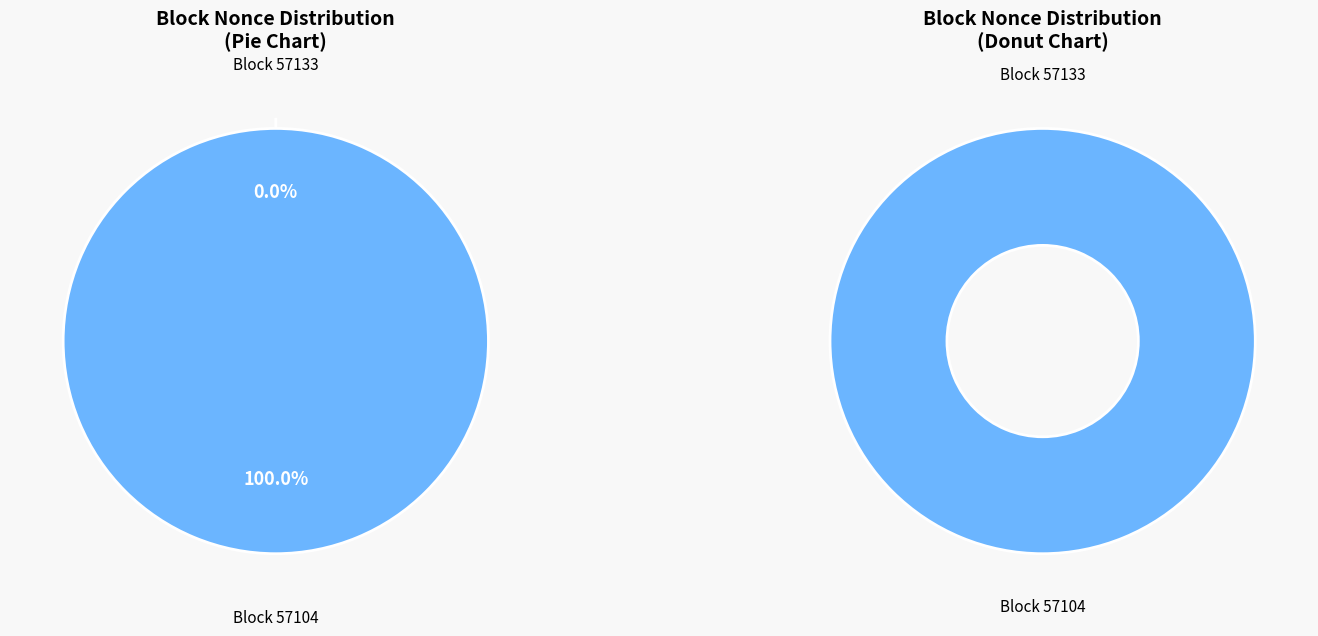

What percentage is NOT represented by 57133?

100.0%